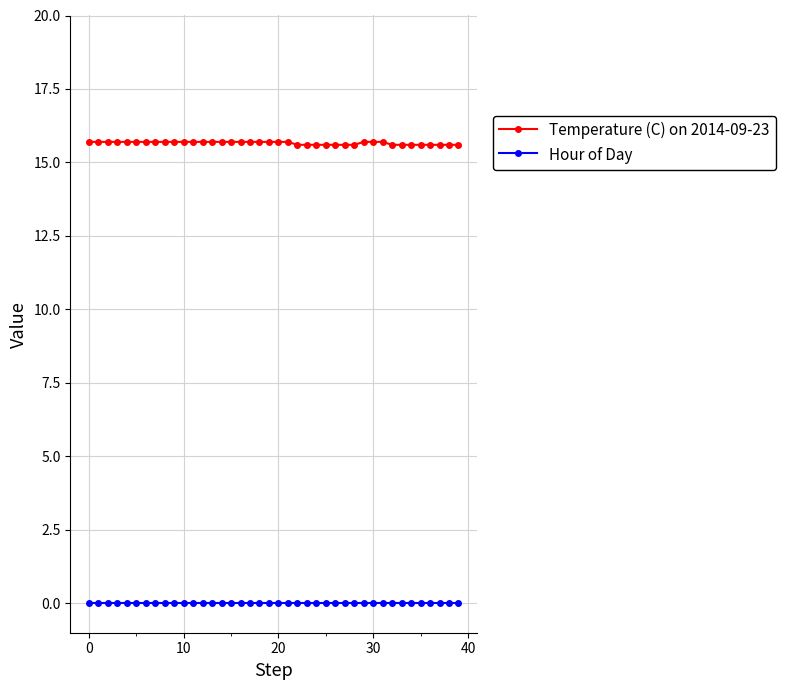

Does the chart have visible grid lines?

Yes